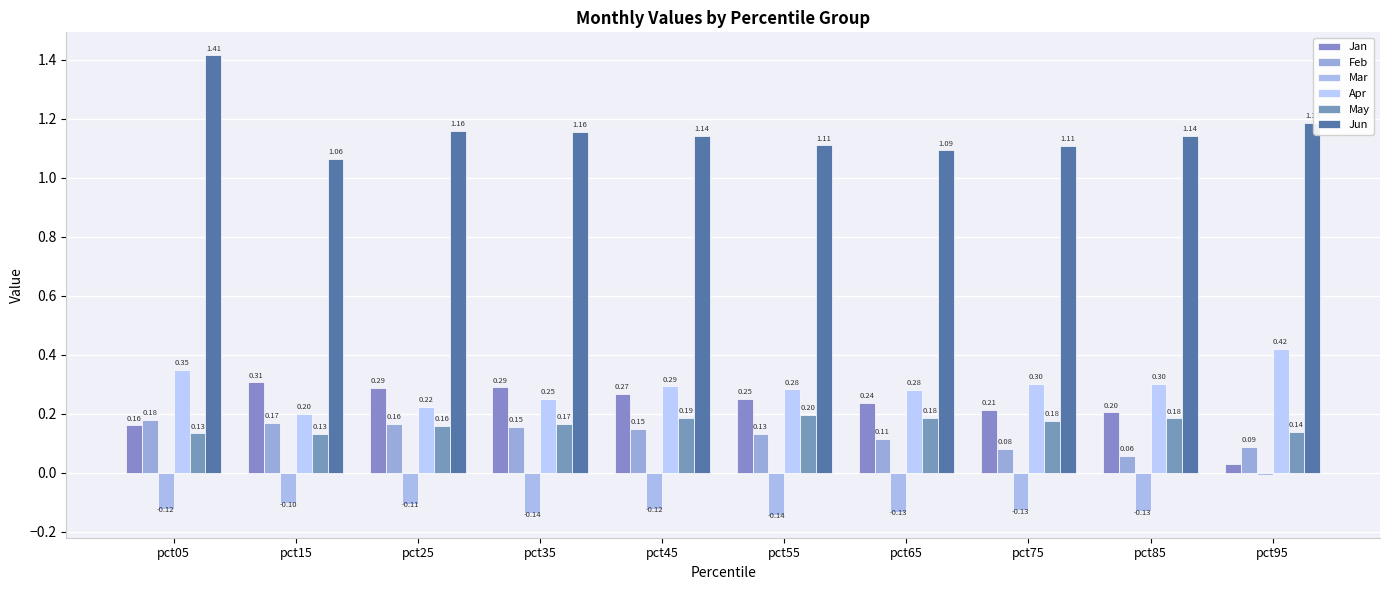

Reading left to right, transcribe all the data shown in this chart.

Jan: 0.2	0.3	0.3	0.3	0.3	0.2	0.2	0.2	0.2	0.0
Feb: 0.2	0.2	0.2	0.2	0.1	0.1	0.1	0.1	0.1	0.1
Mar: -0.1	-0.1	-0.1	-0.1	-0.1	-0.1	-0.1	-0.1	-0.1	-0.0
Apr: 0.3	0.2	0.2	0.3	0.3	0.3	0.3	0.3	0.3	0.4
May: 0.1	0.1	0.2	0.2	0.2	0.2	0.2	0.2	0.2	0.1
Jun: 1.4	1.1	1.2	1.2	1.1	1.1	1.1	1.1	1.1	1.2